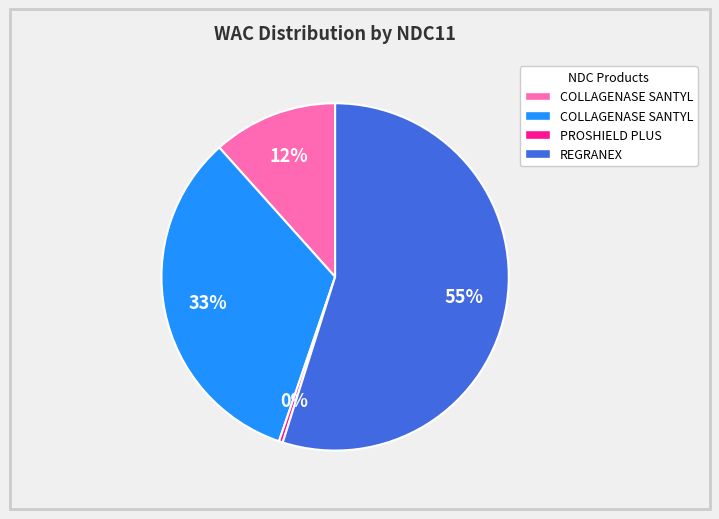

To the nearest percent, what is the average slice percentage?

25%